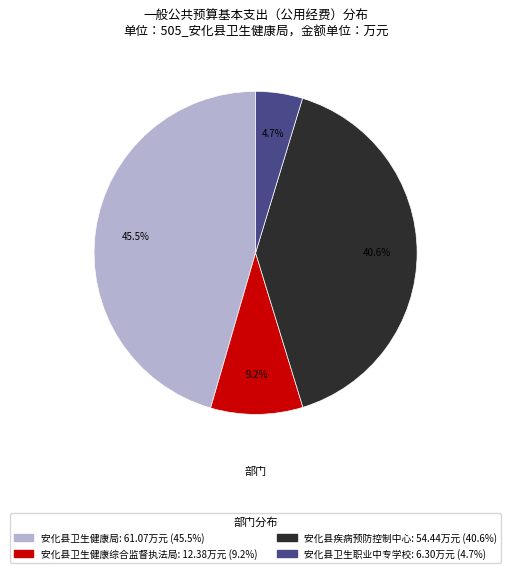

To the nearest percent, what is the combined percentage of 安化县卫生健康综合监督执法局 and 安化县卫生职业中专学校?

14%